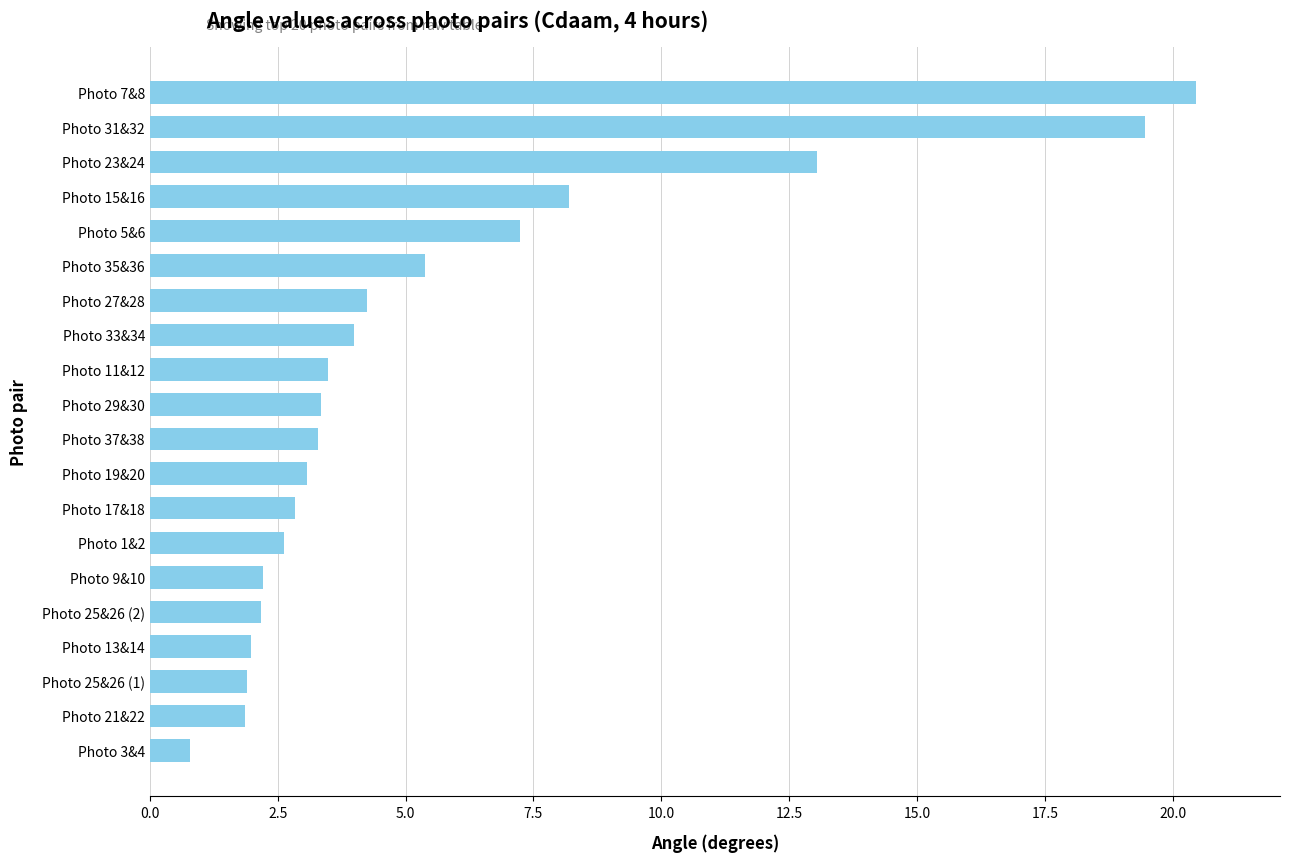

What is the smallest value displayed?

0.8